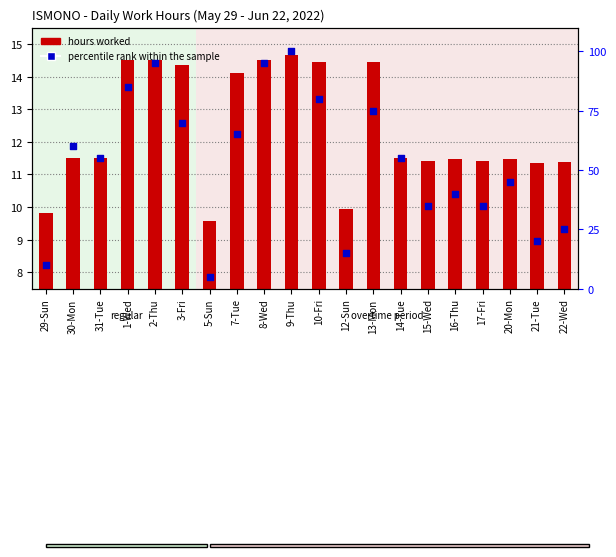

Is the value of hours worked at 13-Mon greater than the value of percentile rank within the sample at 31-Tue?

No